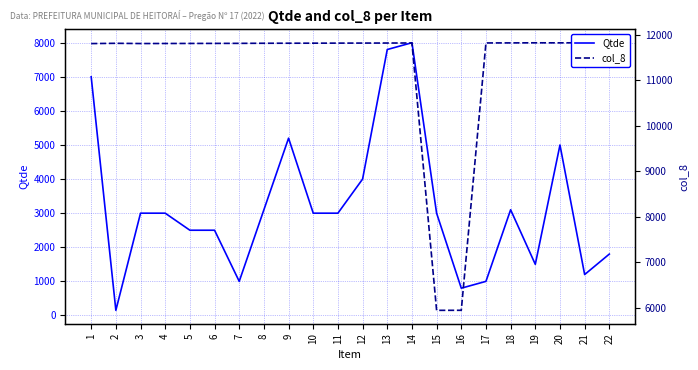

Which category has the lowest value across all series?

2